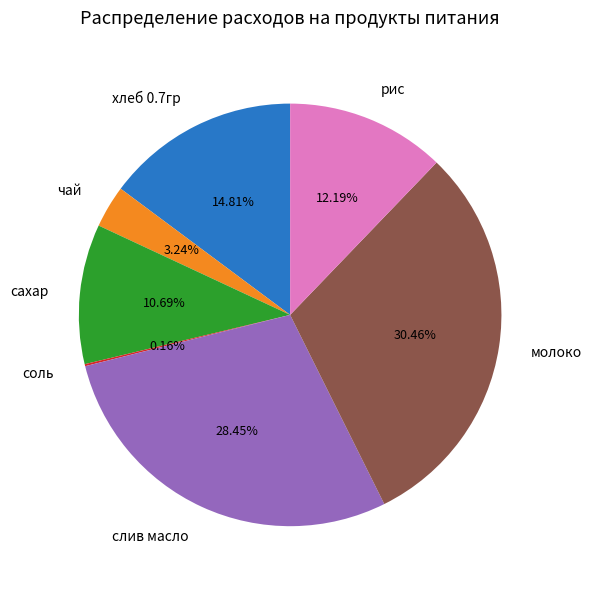

Which has a higher value, рис or сахар?

рис